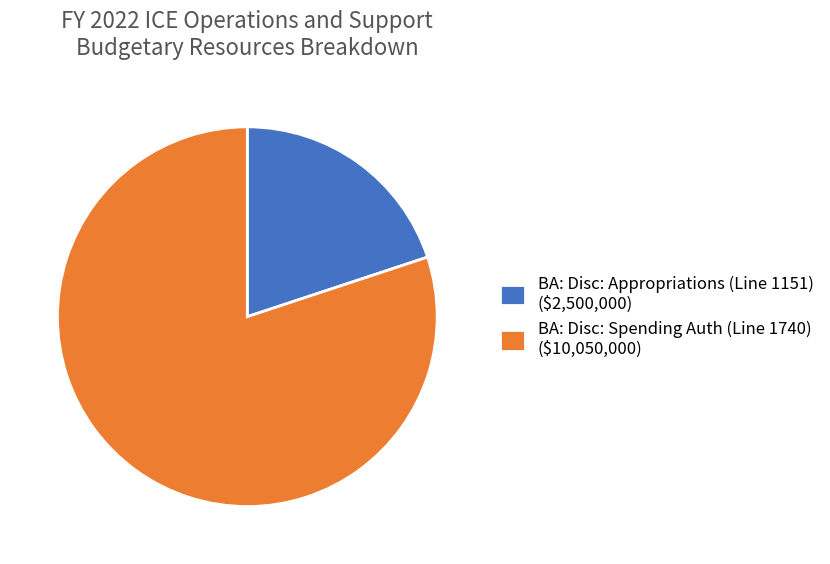

How many slices are in this pie chart?

2